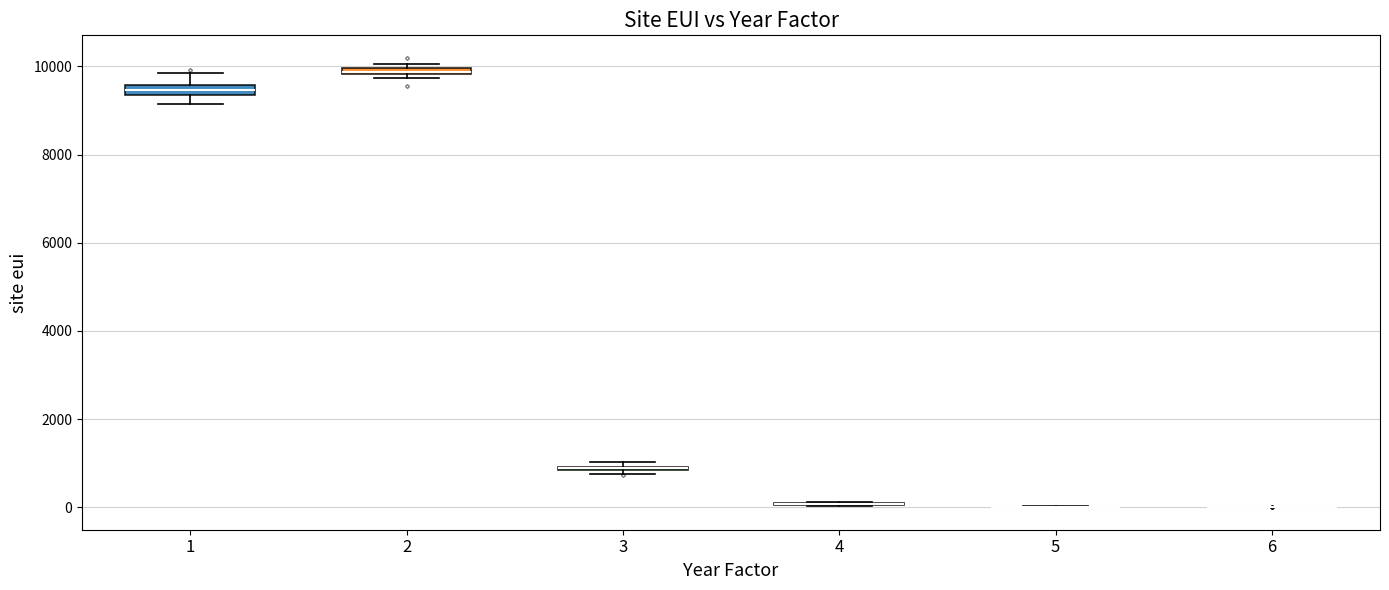

Where is the lower edge of the box at x = 2 on the y-axis? The values are not printed on the chart, so give them approximately, as read against the axis.

9800